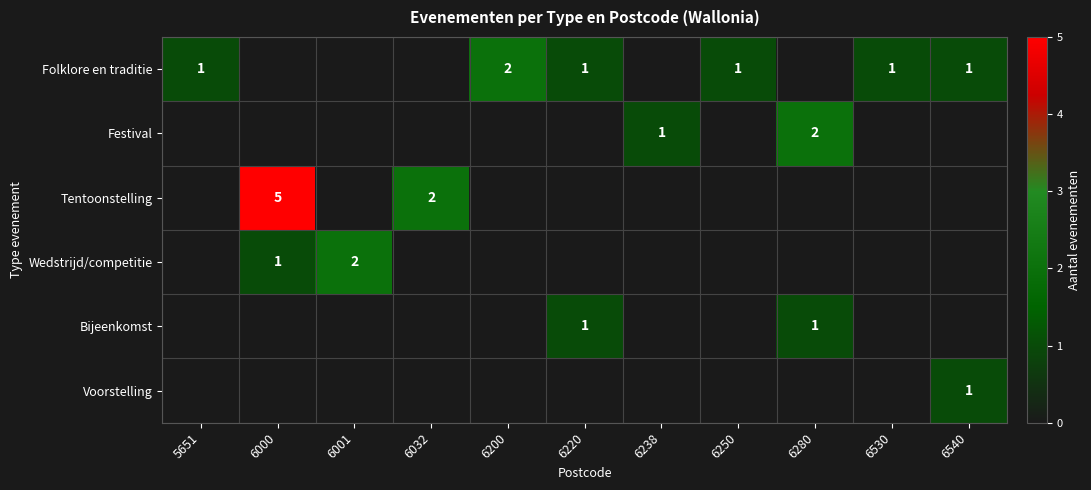

True or false: Festival has a value of 3 at 6280.

False